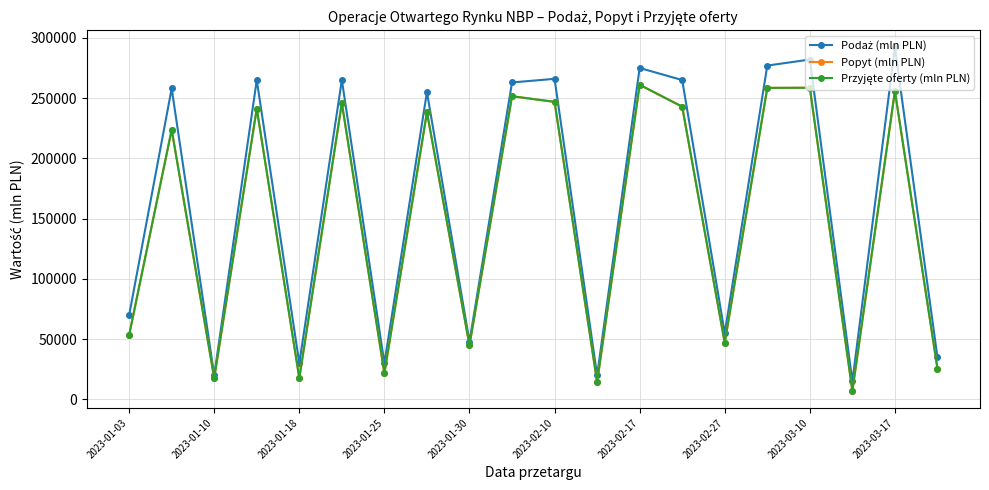

Does the chart have visible grid lines?

Yes